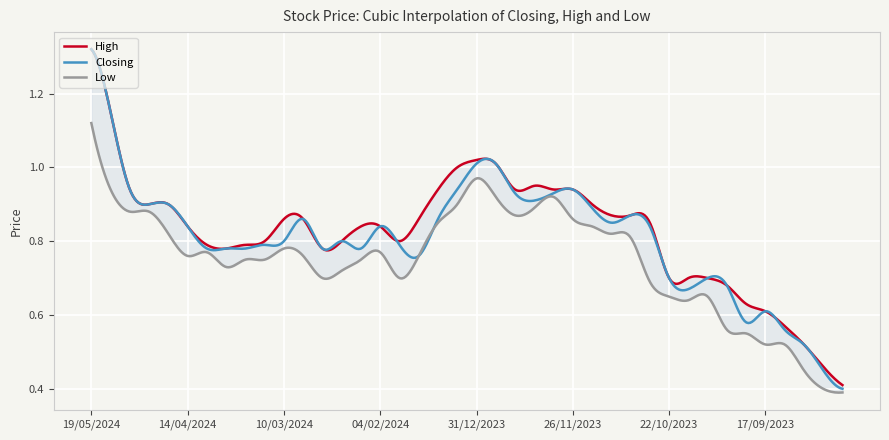

Does the chart display data point markers on the line(s)?

No